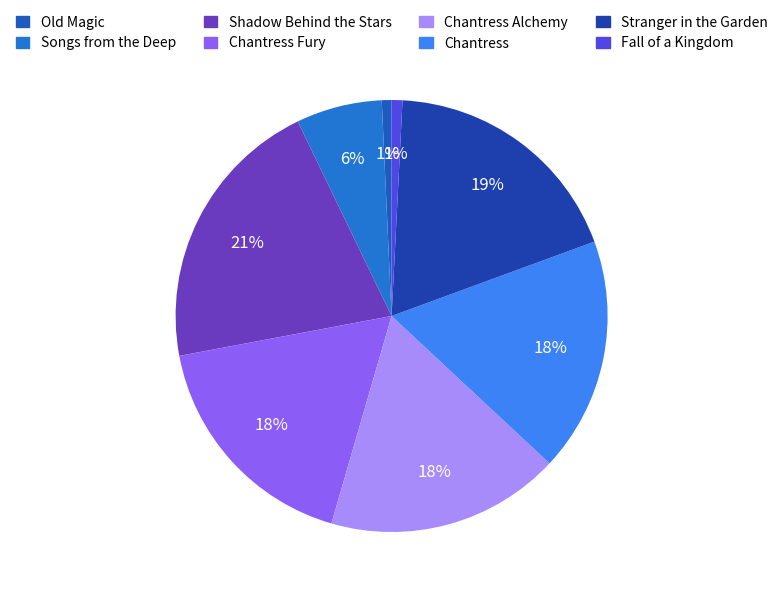

To the nearest percent, what is the difference between the largest and smallest slice percentages?

20%